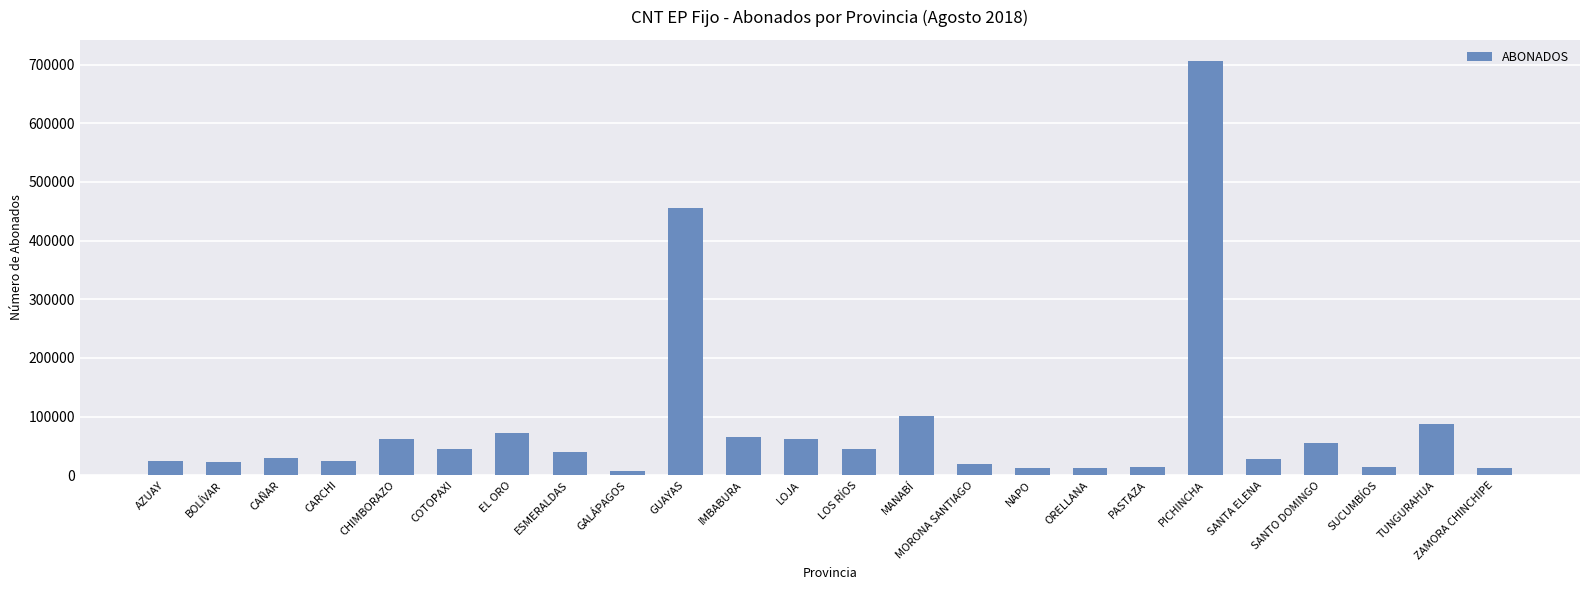

Approximately how many times larger is the value at EL ORO compared to AZUAY?

3.0